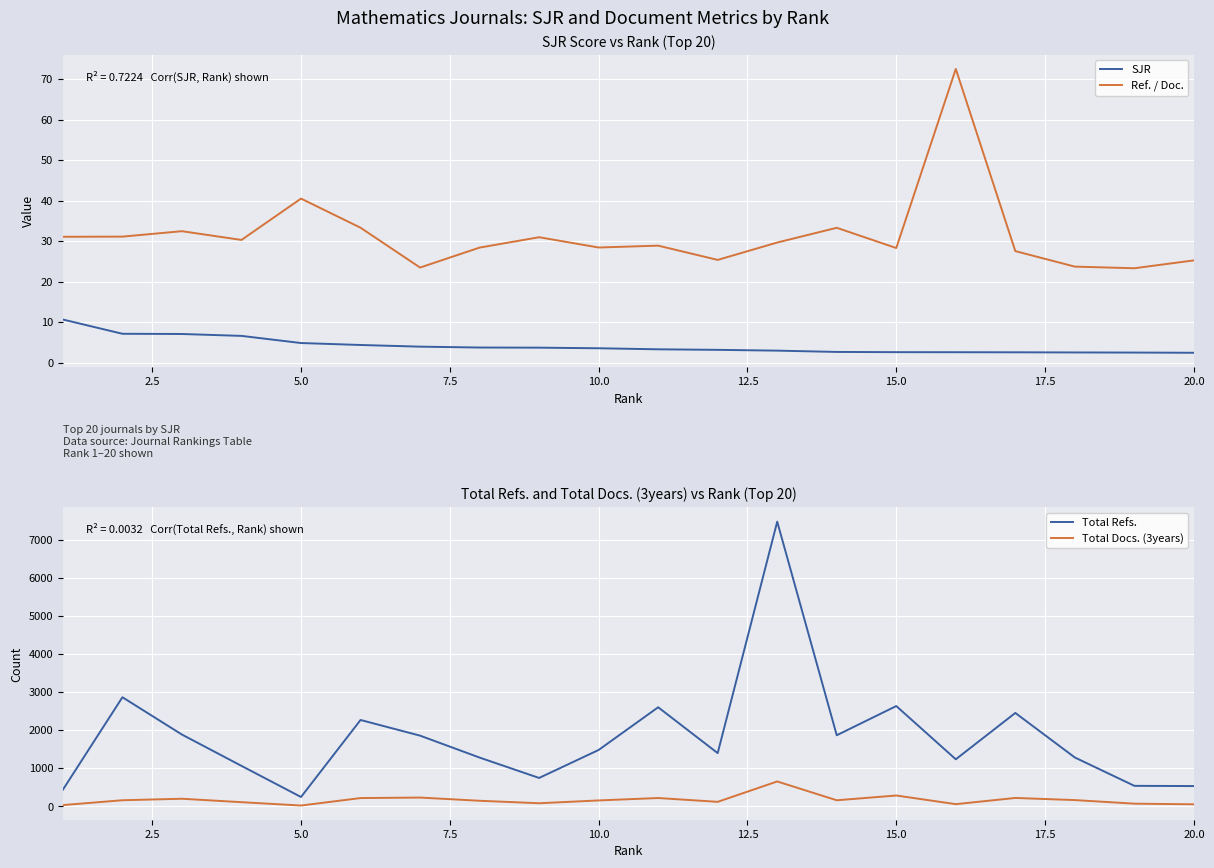

What is the sum of all Total Docs. (3years) values?

3307